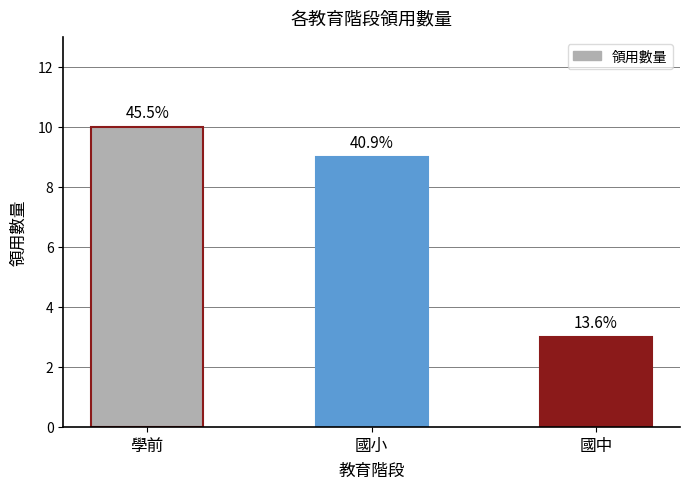

Are the bars horizontal?

No